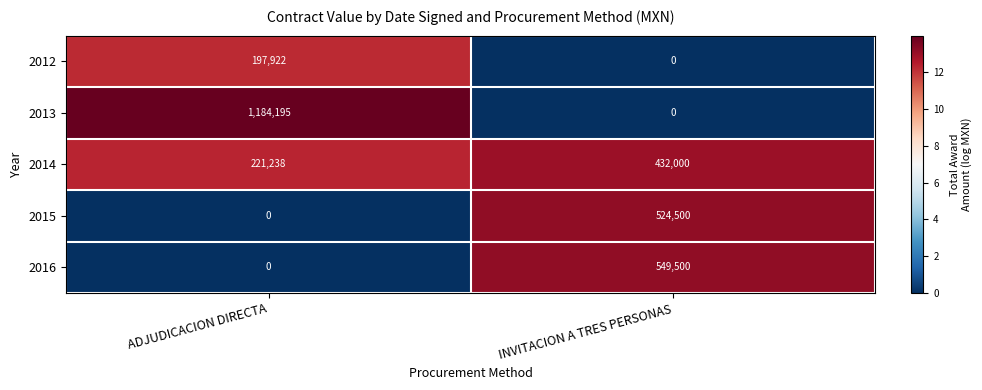

Reading left to right, list all the values displayed in this chart.

2012: ADJUDICACION DIRECTA=197922	INVITACION A TRES PERSONAS=0
2013: ADJUDICACION DIRECTA=1184195	INVITACION A TRES PERSONAS=0
2014: ADJUDICACION DIRECTA=221238	INVITACION A TRES PERSONAS=432000
2015: ADJUDICACION DIRECTA=0	INVITACION A TRES PERSONAS=524500
2016: ADJUDICACION DIRECTA=0	INVITACION A TRES PERSONAS=549500